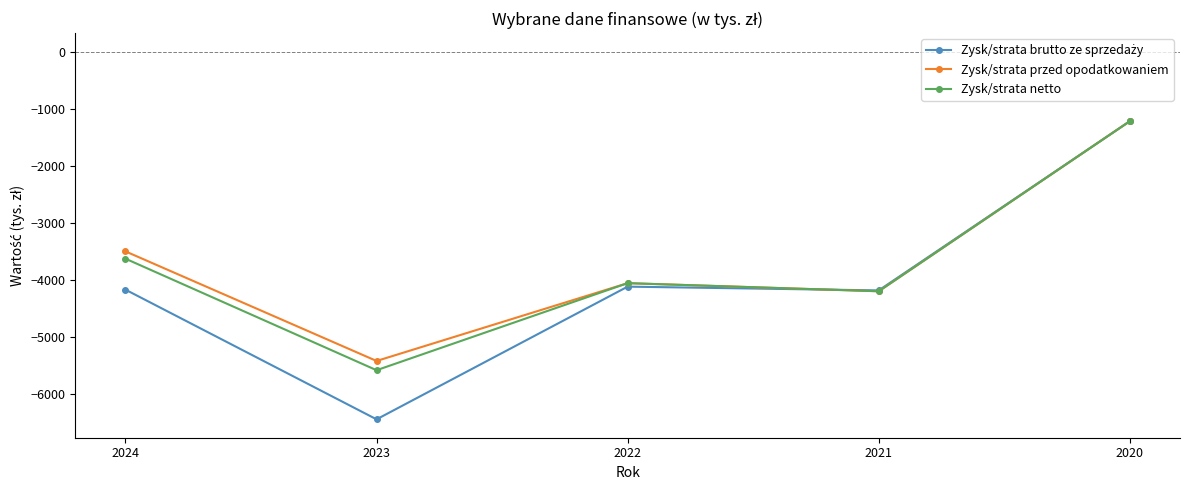

Which series has the largest total across all categories?

Zysk/strata przed opodatkowaniem